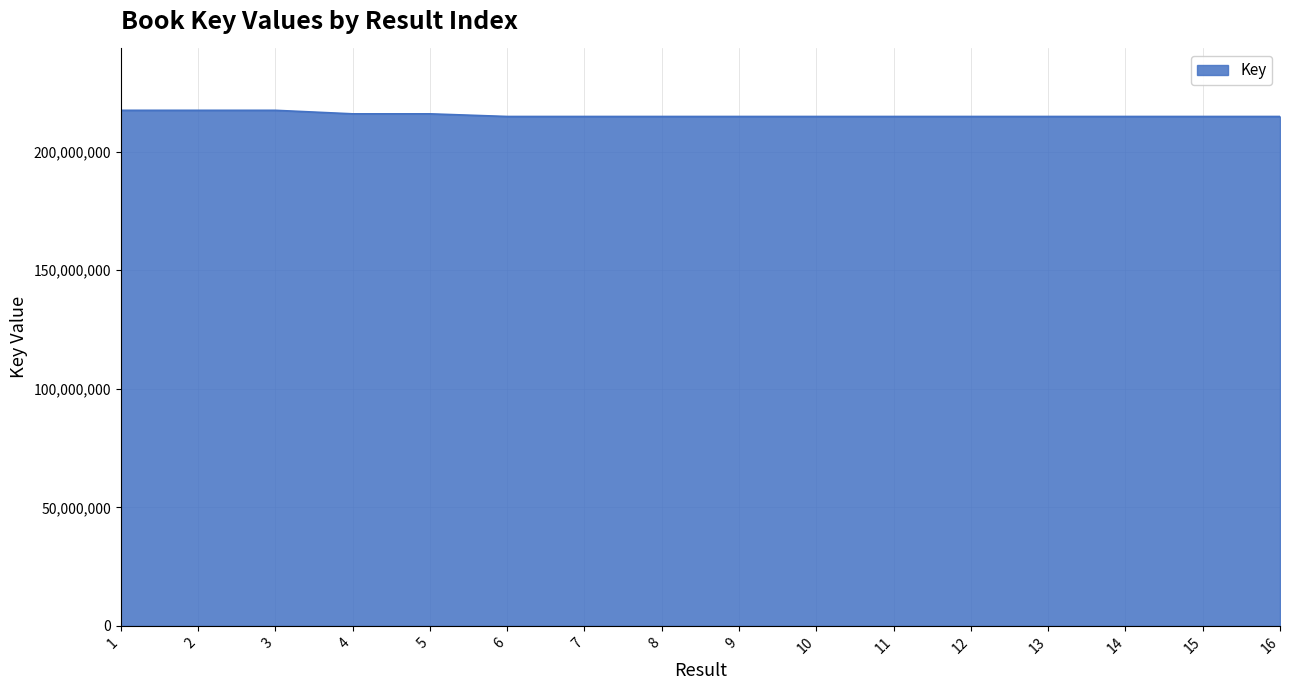

What is the greatest value displayed?

217459206